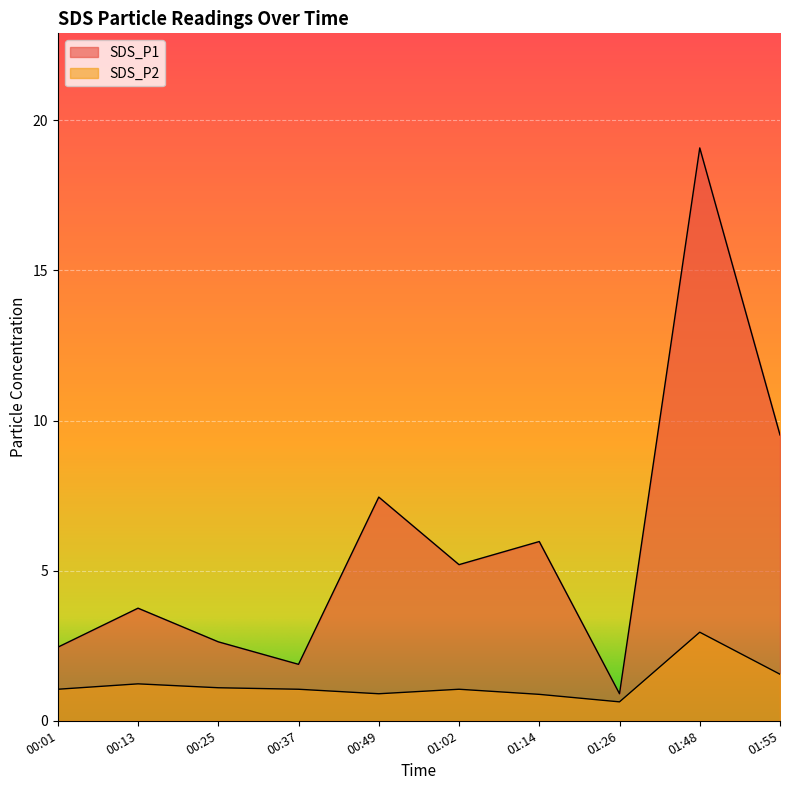

What is the sum of the SDS_P2 values at 00:49 and 01:26?

1.5